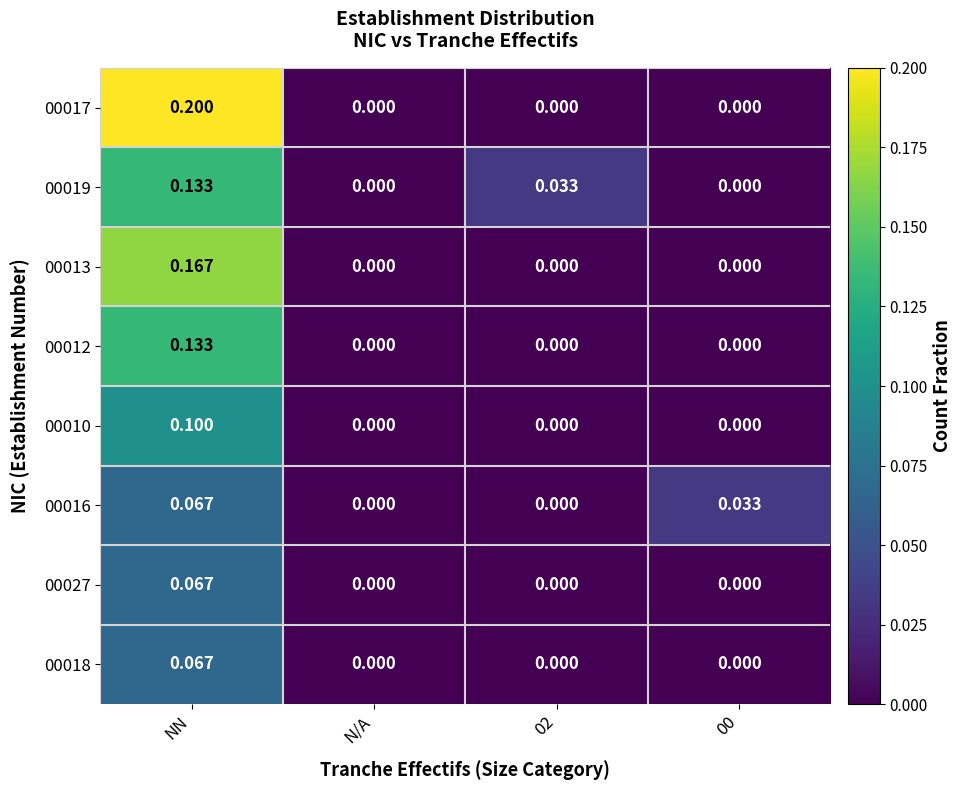

Between NN and 02, which series saw the biggest shift?

00017